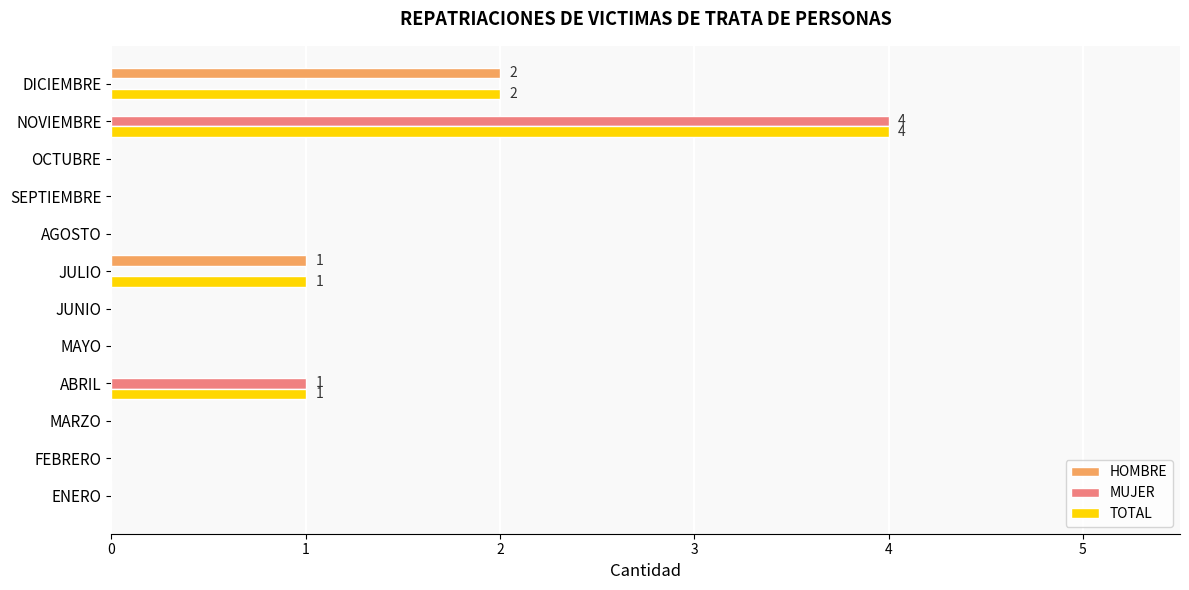

How many data points does each series have?

12